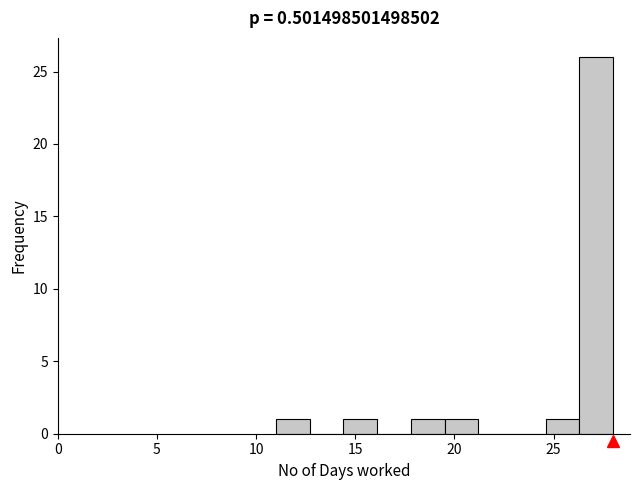

Around what value on the x-axis is the tallest bar? Give the approximate position of its centre, as read against the axis.

27.0